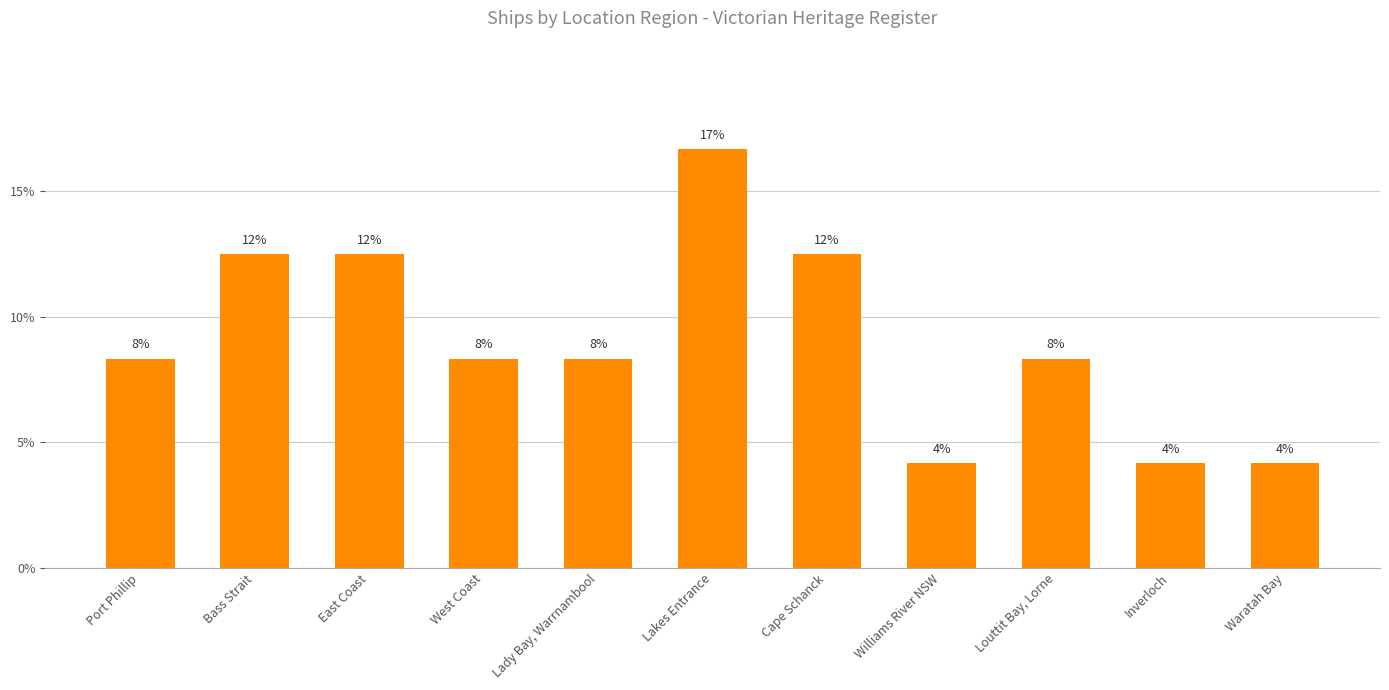

How many bars are there in total?

11